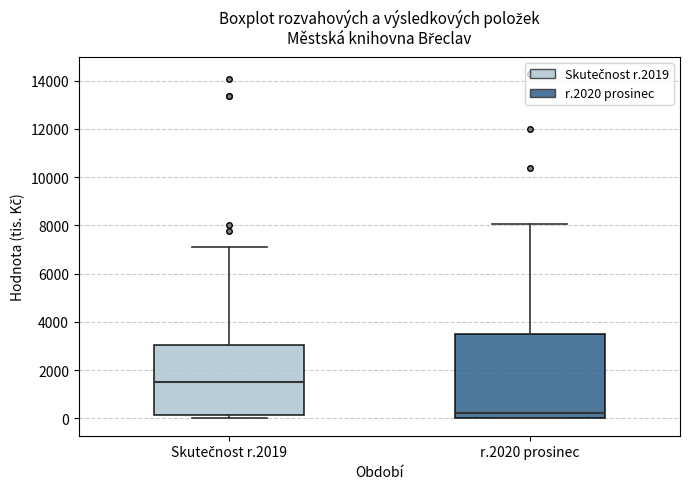

Which box is the tallest, from its lower edge to its upper edge?

r.2020 prosinec